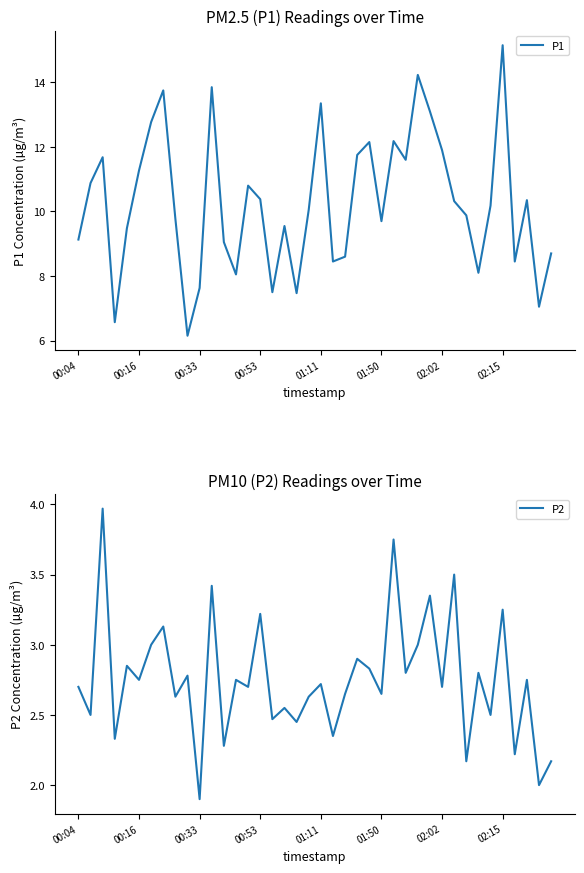

What is the difference between the P2 values at 23 and 32?

0.7